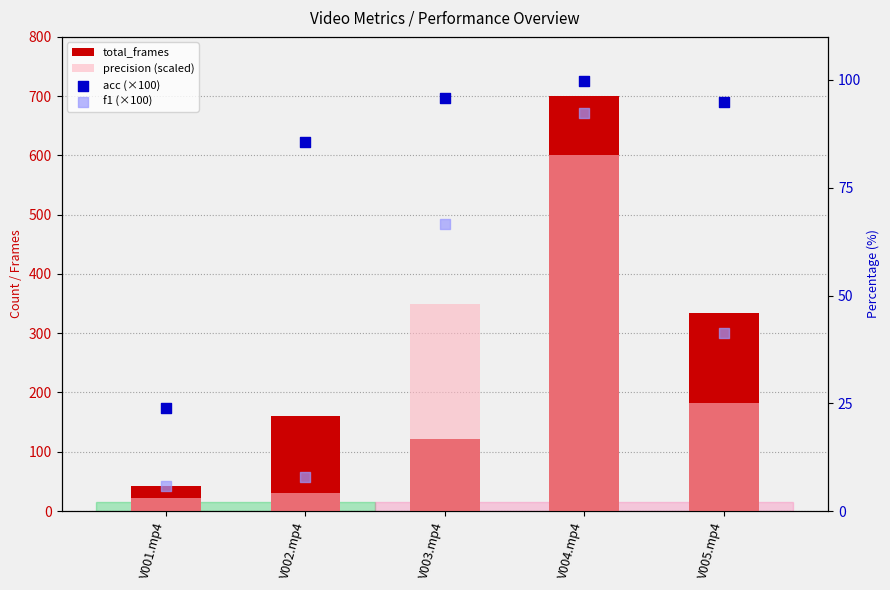

What is the total value across all series at V001.mp4?

93.9